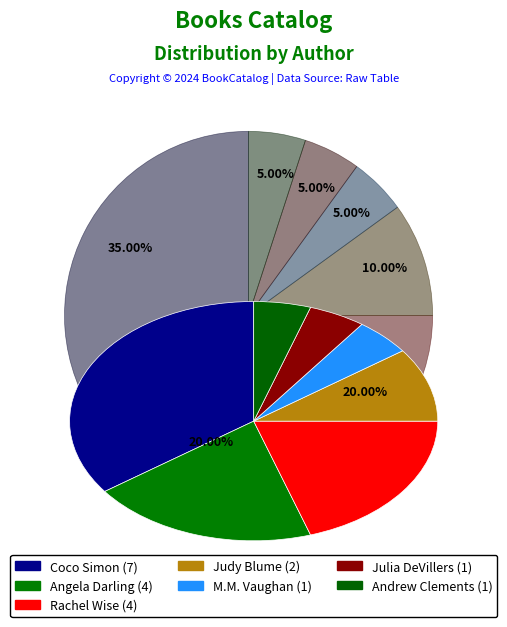

What is the ratio of the value at M.M. Vaughan to the value at Angela Darling?

0.2